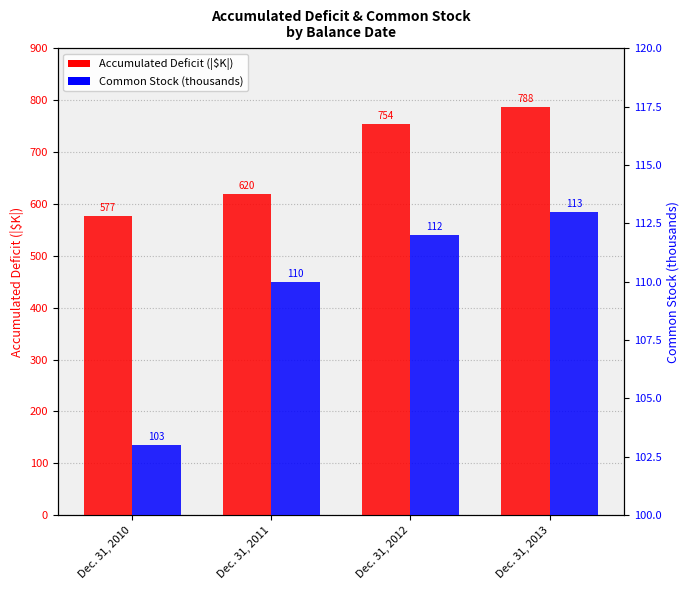

What are all the series names shown in the legend?

Accumulated Deficit (|$K|), Common Stock (thousands)